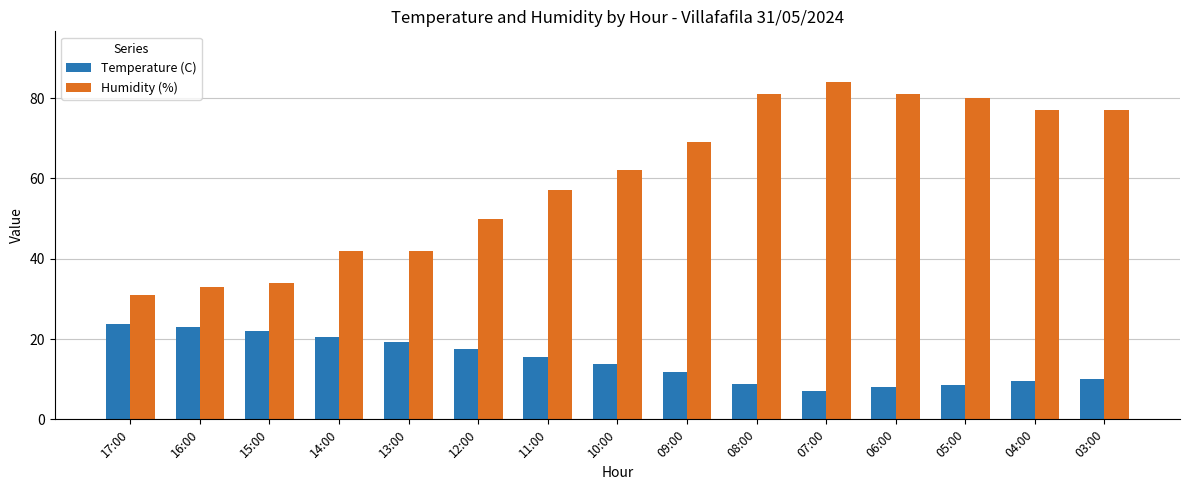

True or false: Humidity (%) has a value of 14.1 at 14:00.

False